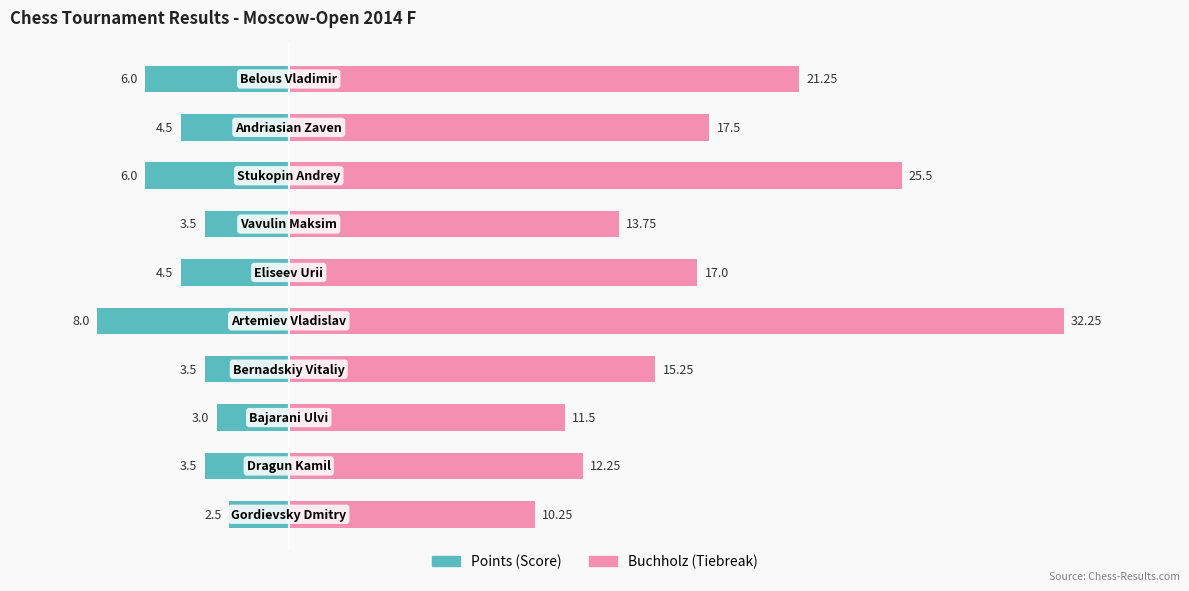

What are all the series names shown in the legend?

Points, Buchholz